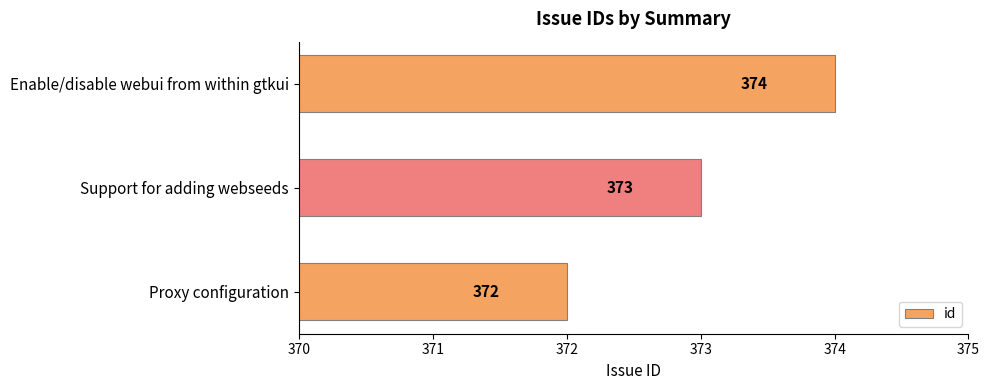

What is the change in value from Proxy configuration to Support for adding webseeds?

+1